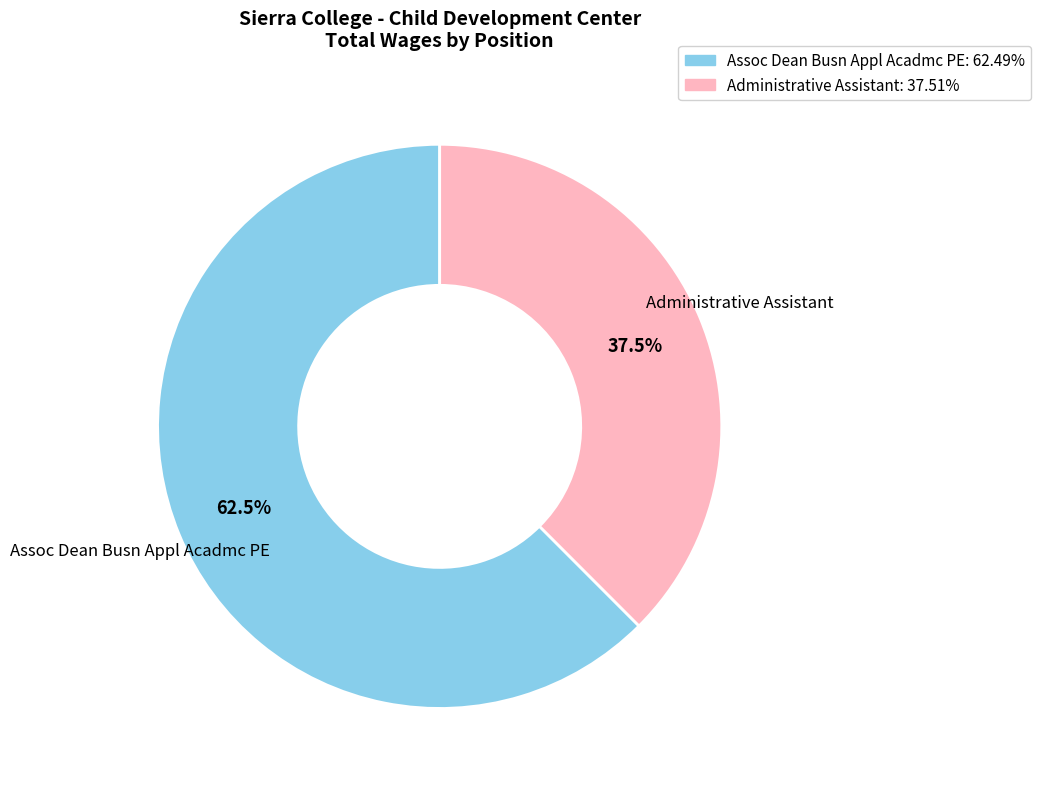

Which slice is the largest?

Assoc Dean Busn Appl Acadmc PE